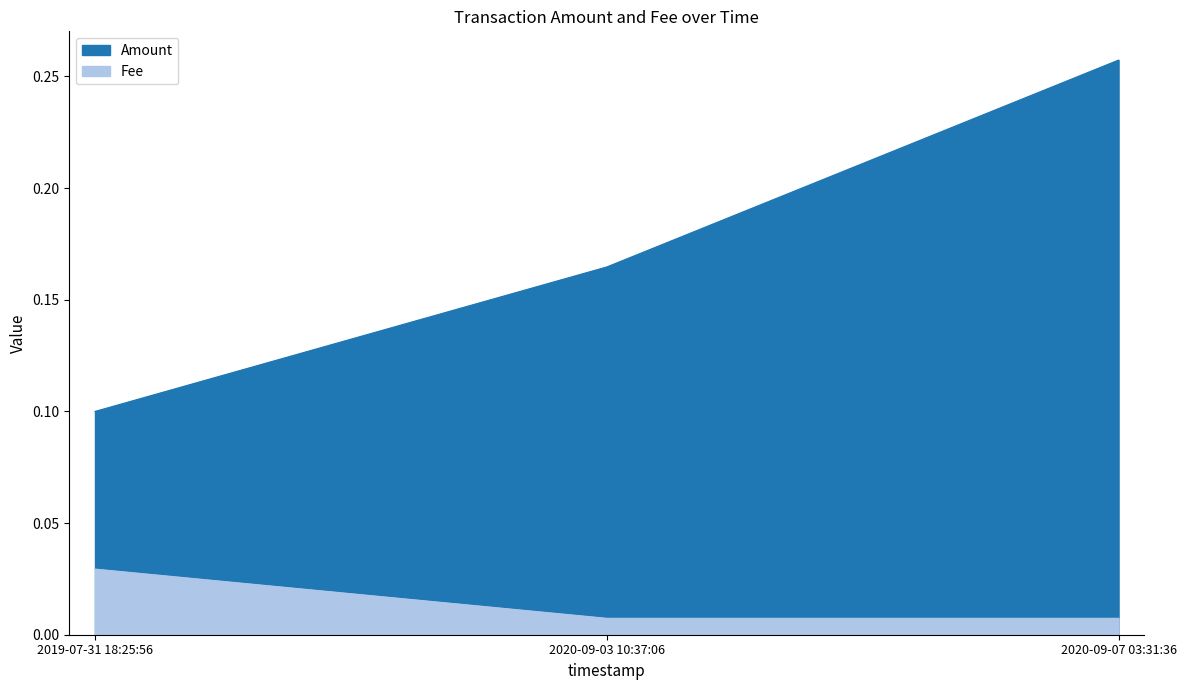

Which label corresponds to the largest value in the chart?

2020-09-07 03:31:36